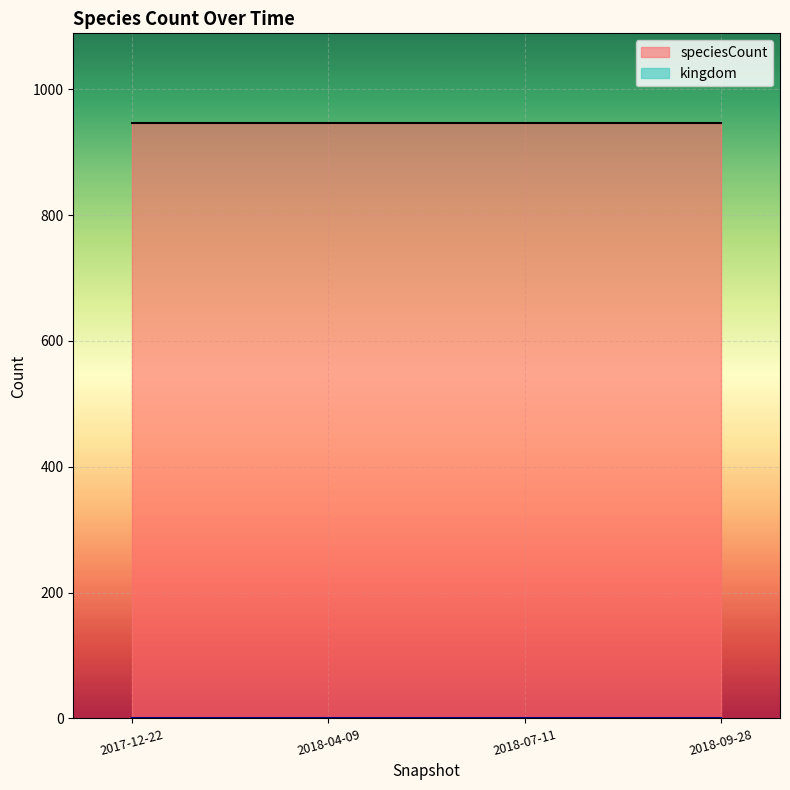

Reading left to right, list all the values displayed in this chart.

kingdom: 1	1	1	1
speciesCount: 947	947	947	947